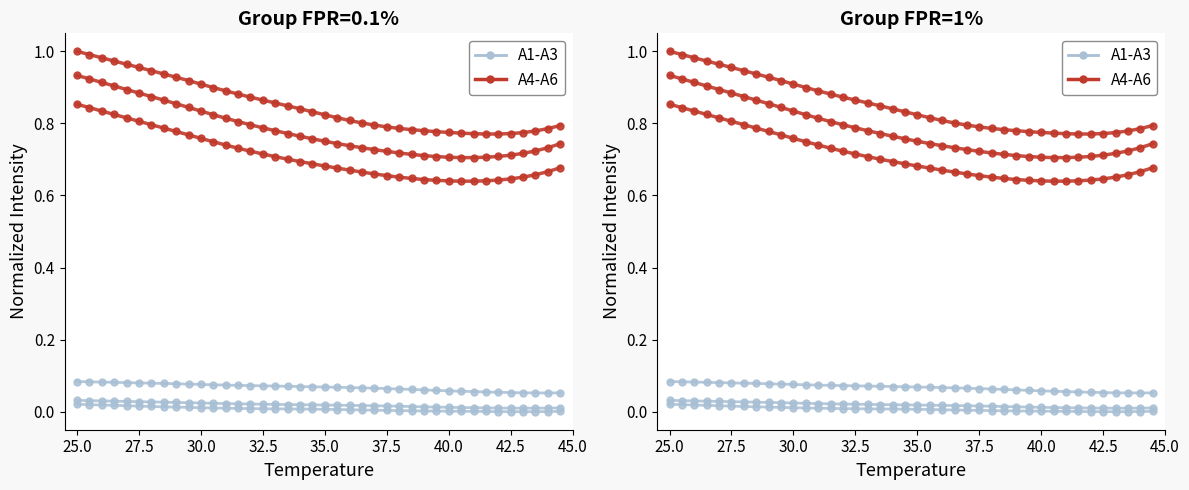

How many interior local valleys does the A1-A3 group series have?

1